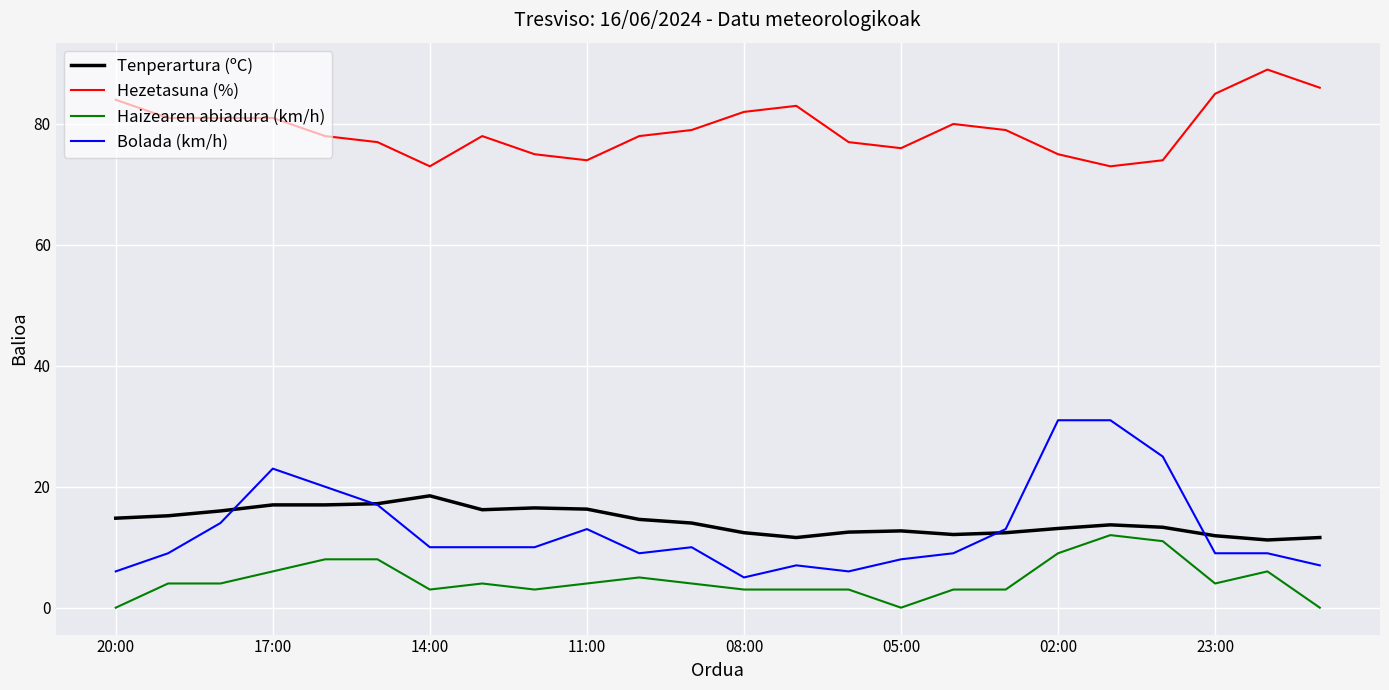

What is the difference between the maximum and minimum values in the Bolada (km/h) series?

26.0